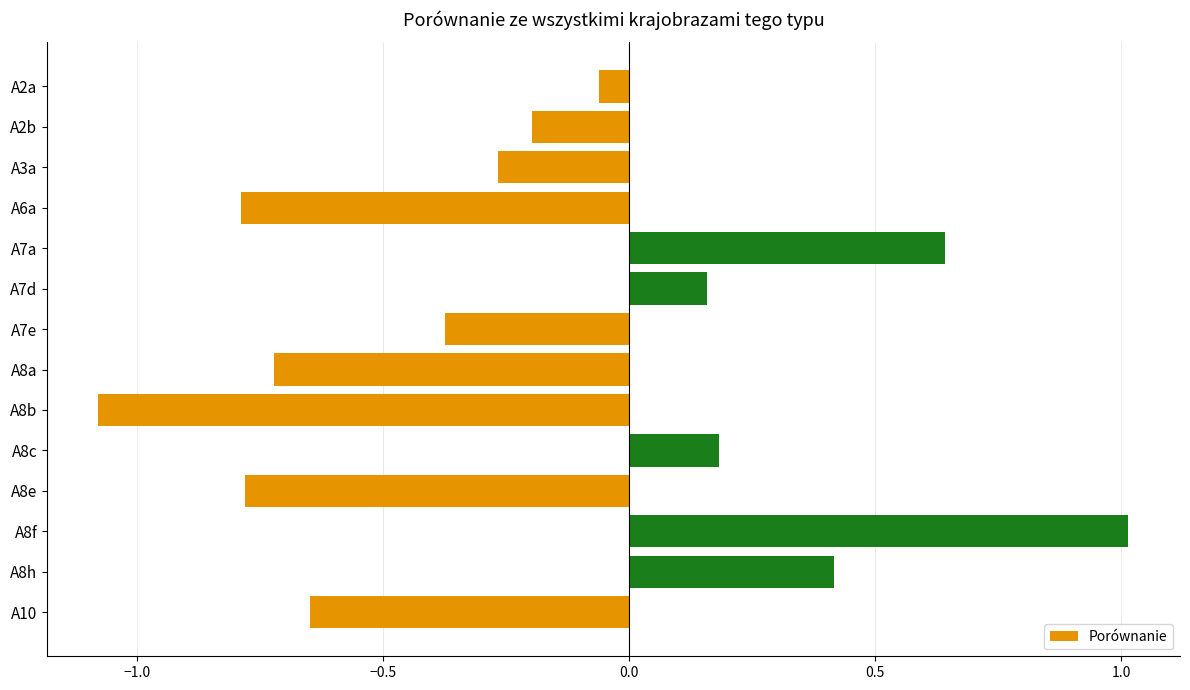

What is the difference between the maximum and minimum values?

2.1